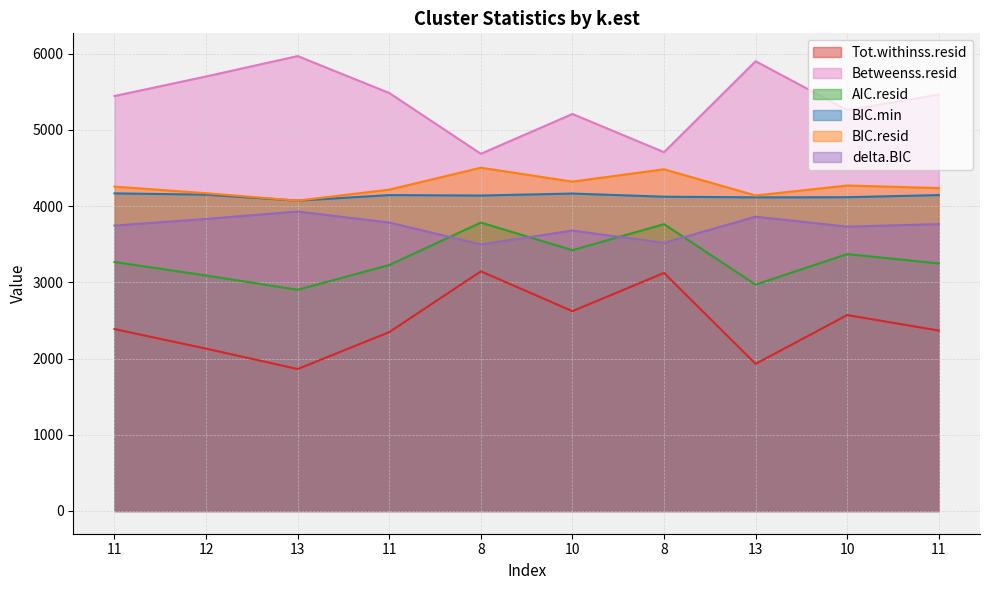

What are all the series names shown in the legend?

Tot.withinss.resid, Betweenss.resid, AIC.resid, BIC.min, BIC.resid, delta.BIC